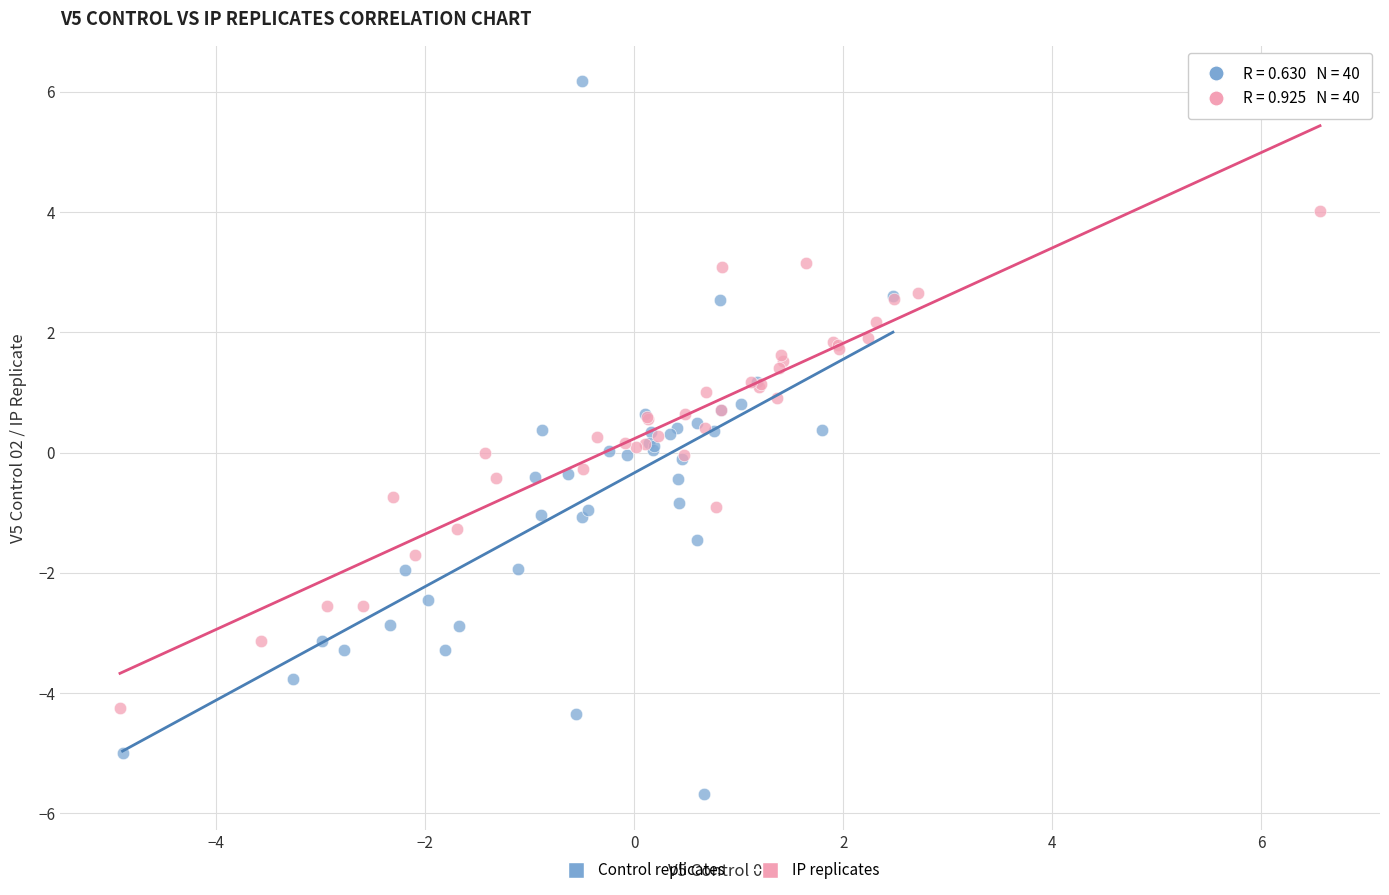

Which series reaches the minimum Y coordinate?

Control replicates